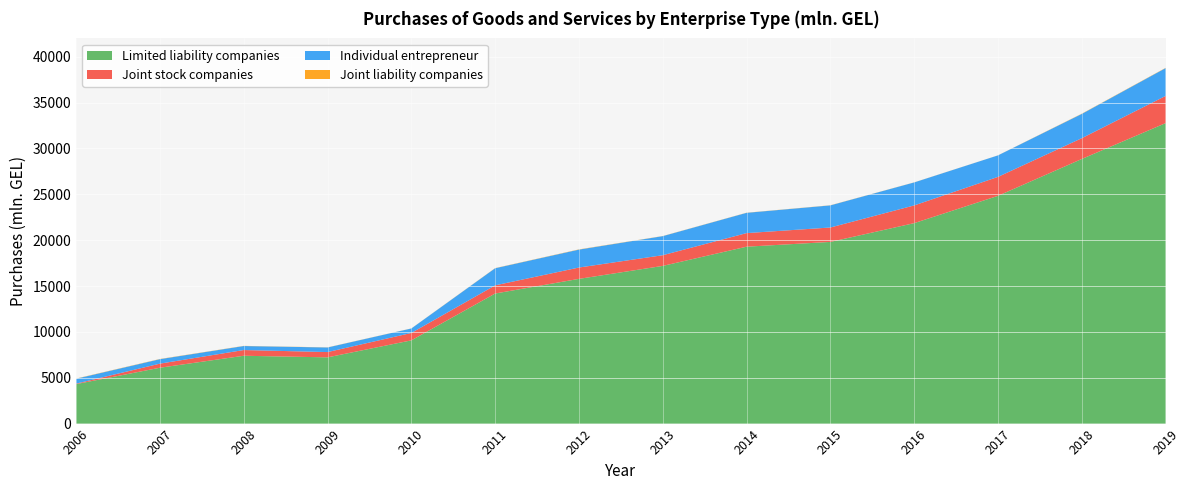

Reading left to right, transcribe all the data shown in this chart.

Limited liability companies: 2006=4305.5	2007=6093.2	2008=7397.3	2009=7222.7	2010=9076.5	2011=14183.7	2012=15780.4	2013=17194.8	2014=19289.1	2015=19810.5	2016=21856.0	2017=24834.0	2018=28851.7	2019=32761.1
Joint stock companies: 2006=52.9	2007=445.2	2008=623.4	2009=575.3	2010=805.3	2011=890.1	2012=1236.0	2013=1164.9	2014=1481.4	2015=1570.5	2016=1931.6	2017=2064.8	2018=2266.4	2019=2964.7
Individual entrepreneur: 2006=532.4	2007=487.3	2008=437.0	2009=501.6	2010=488.9	2011=1865.6	2012=1955.0	2013=2079.8	2014=2210.7	2015=2411.8	2016=2507.6	2017=2345.0	2018=2645.5	2019=3032.5
Joint liability companies: 2006=21.9	2007=22.1	2008=17.1	2009=13.1	2010=8.6	2011=16.8	2012=24.0	2013=13.9	2014=14.0	2015=14.4	2016=8.8	2017=4.5	2018=25.3	2019=26.1